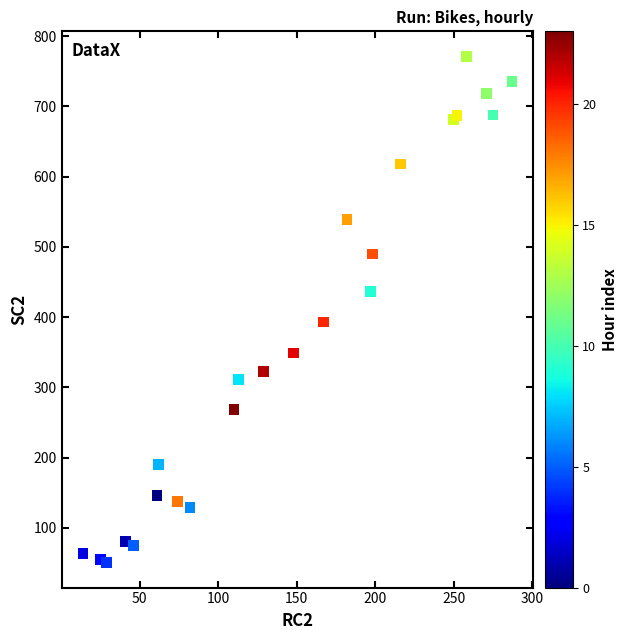

What Y value in the scatter plot is closest to 411?

393